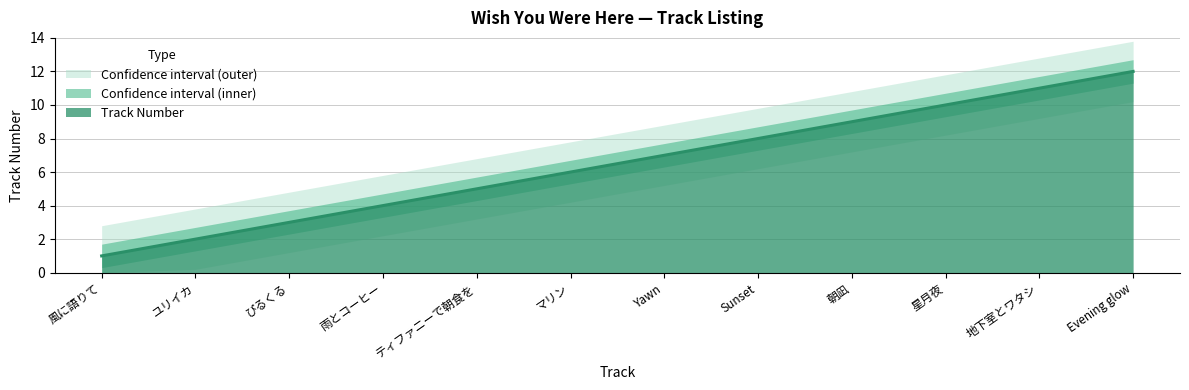

Between 朝凪 and ティファニーで朝食を, which is larger?

朝凪